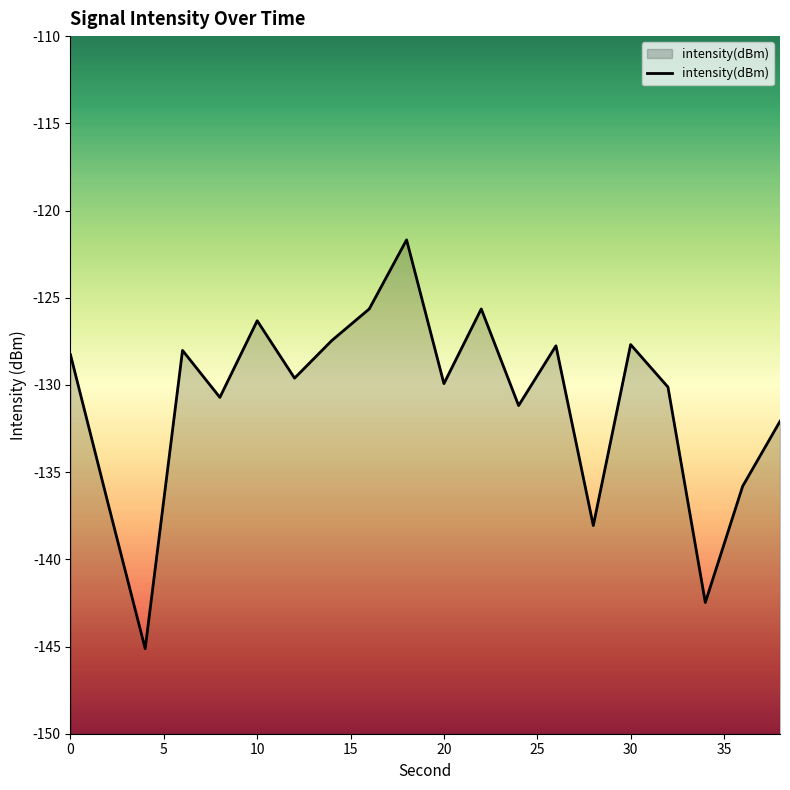

What is the value of the 11th point from the left?

-129.9